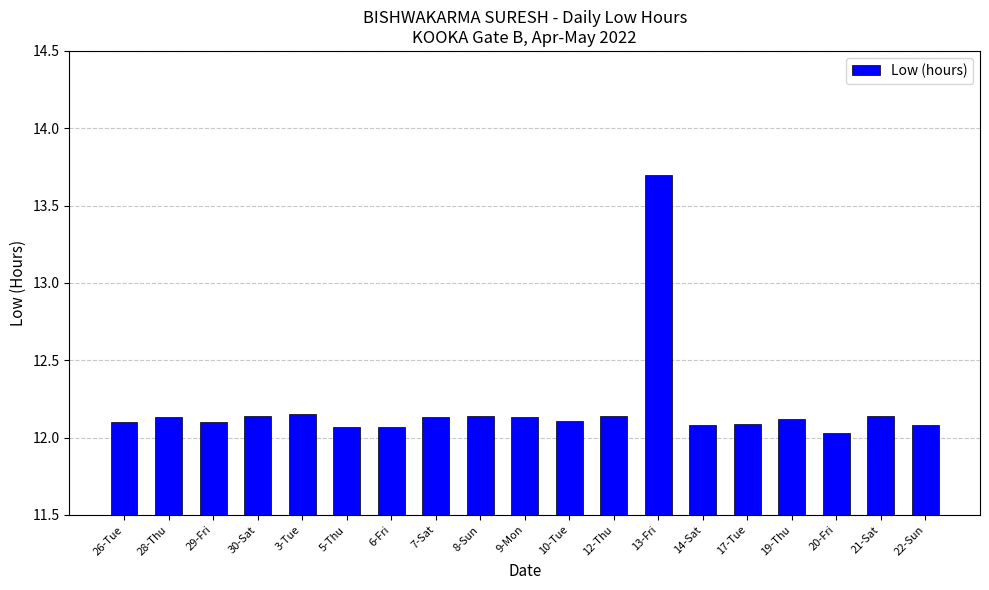

At which category does the chart reach its peak across all series?

13-Fri